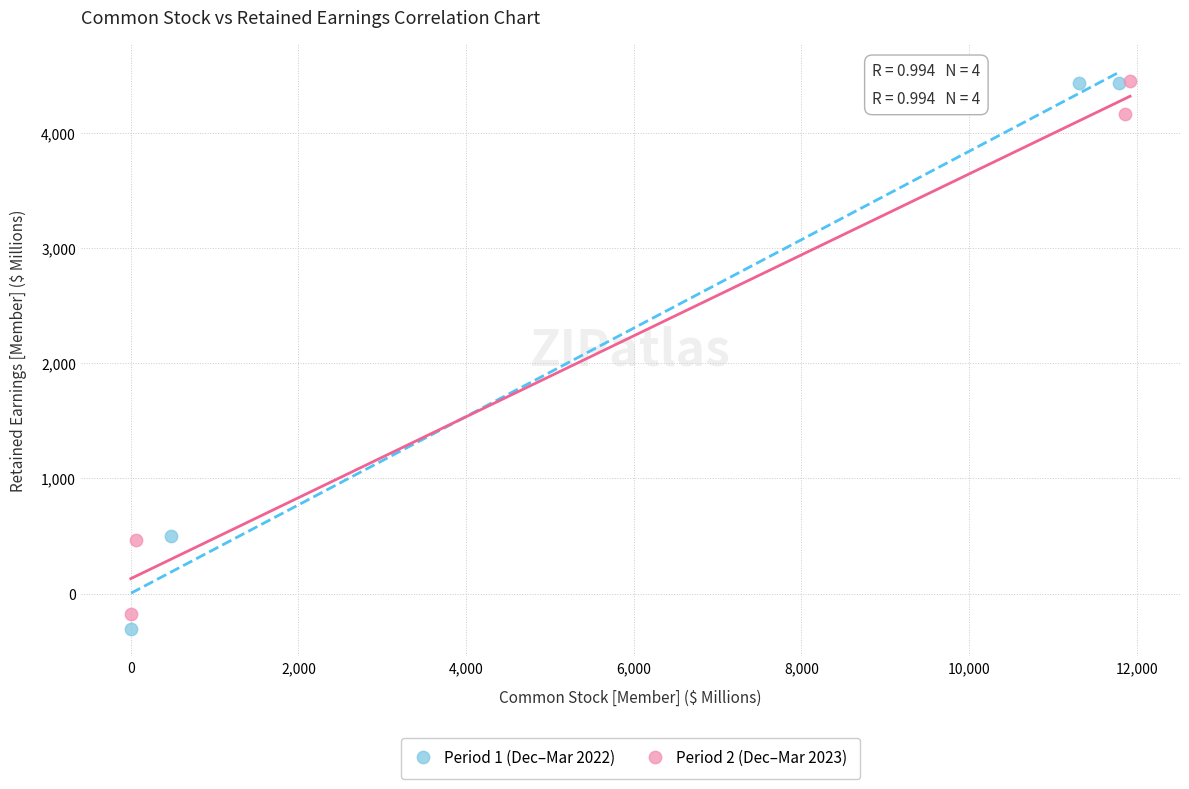

Which series has the largest Y range (max minus min)?

Period 1 (Dec–Mar 2022)